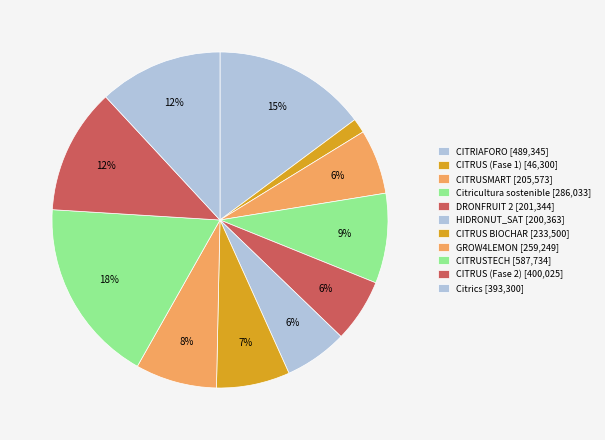

To the nearest percent, what portion does HIDRONUT_SAT represent?

6%